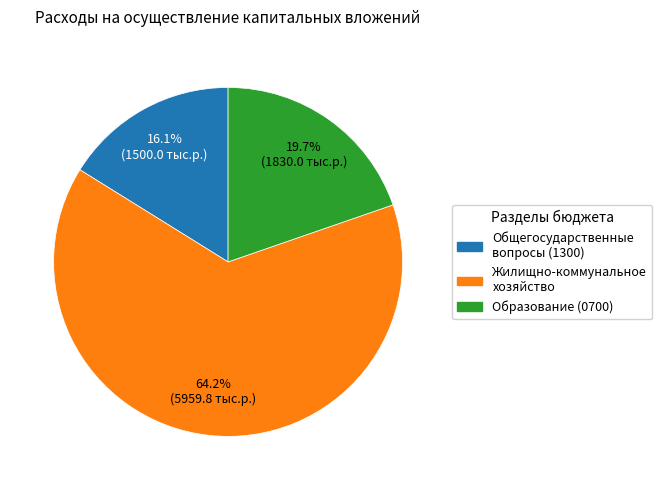

What percentage is the Образование (0700) slice, to the nearest percent?

20%